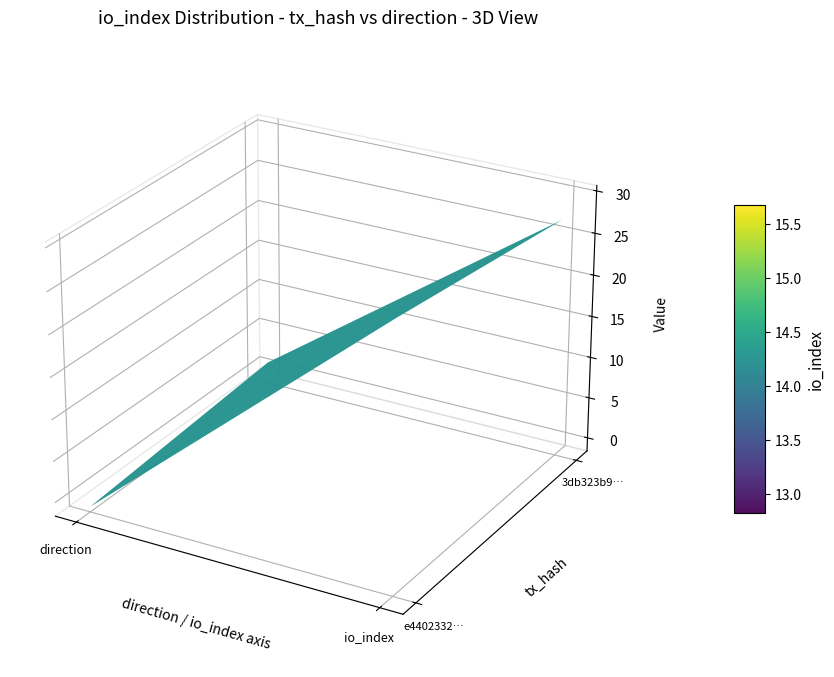

What is the sum of all 3db323b9583a86254e1c1d7b1447284592d784b values?

28